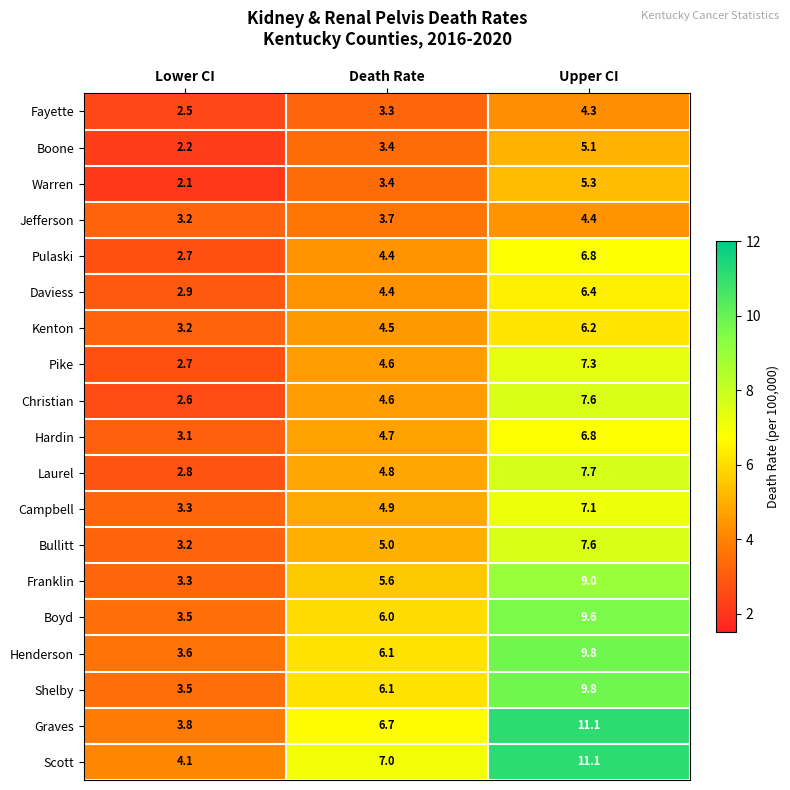

What is the difference between the highest and lowest values at Upper CI?

6.8